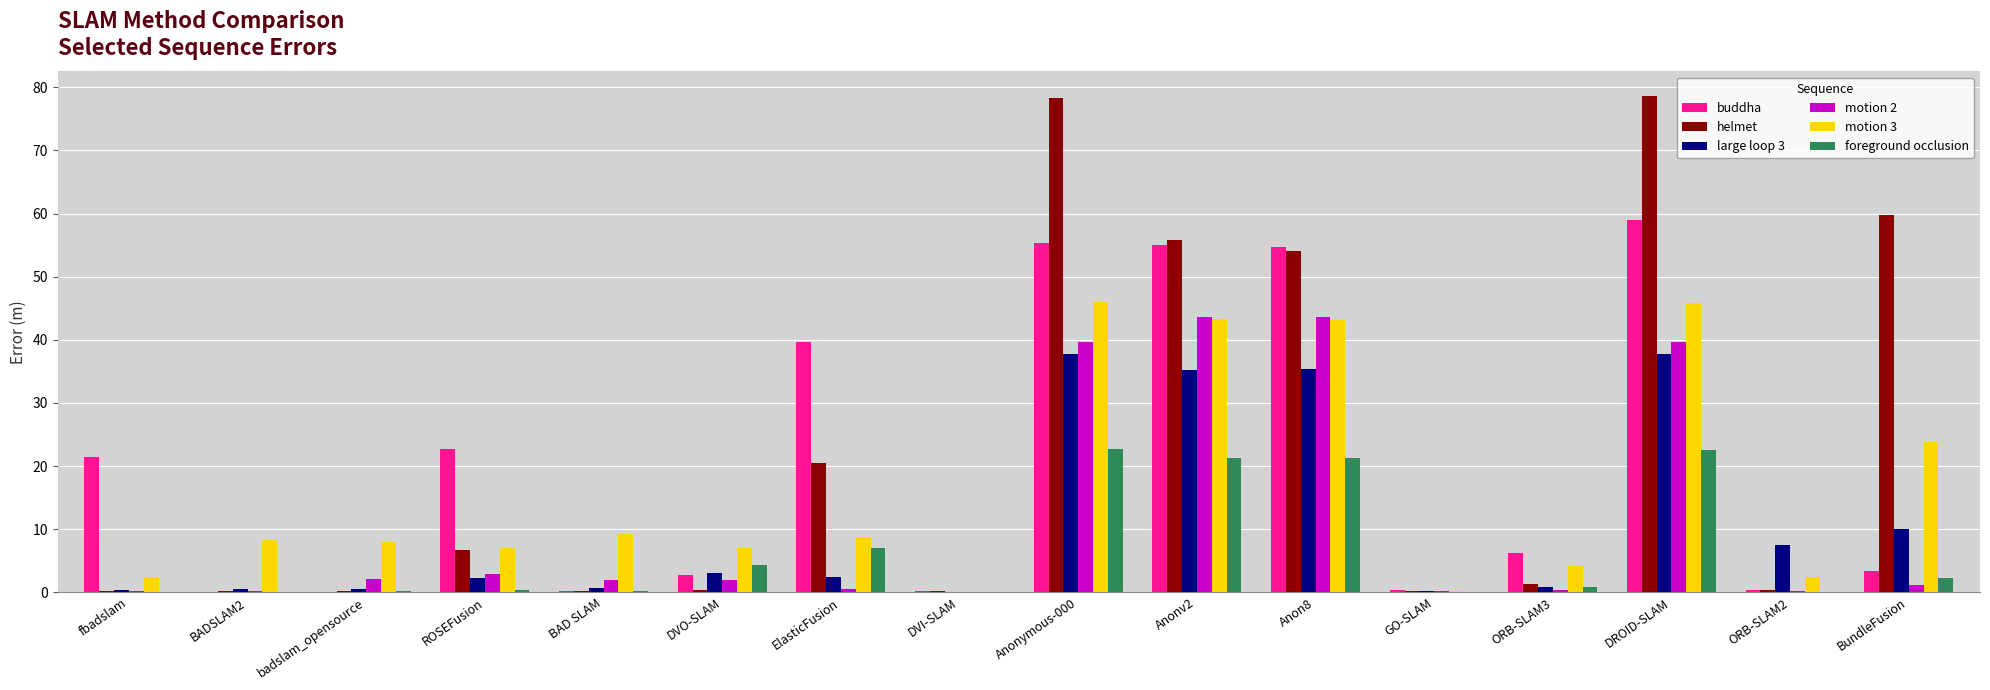

True or false: buddha has a value of 55.3 at Anonymous-000.

True